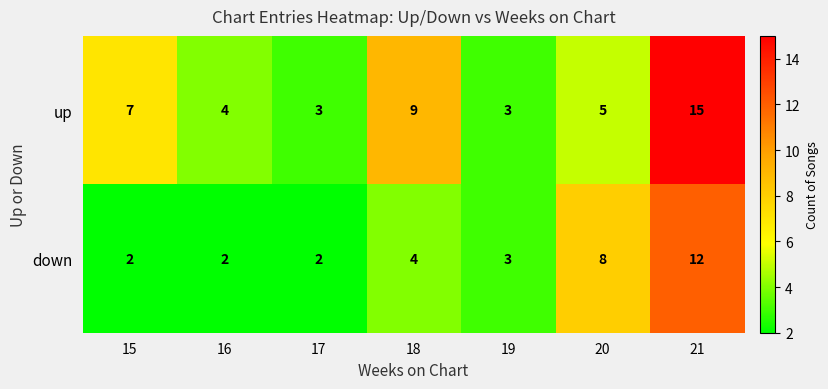

Count the number of data series in this chart.

2